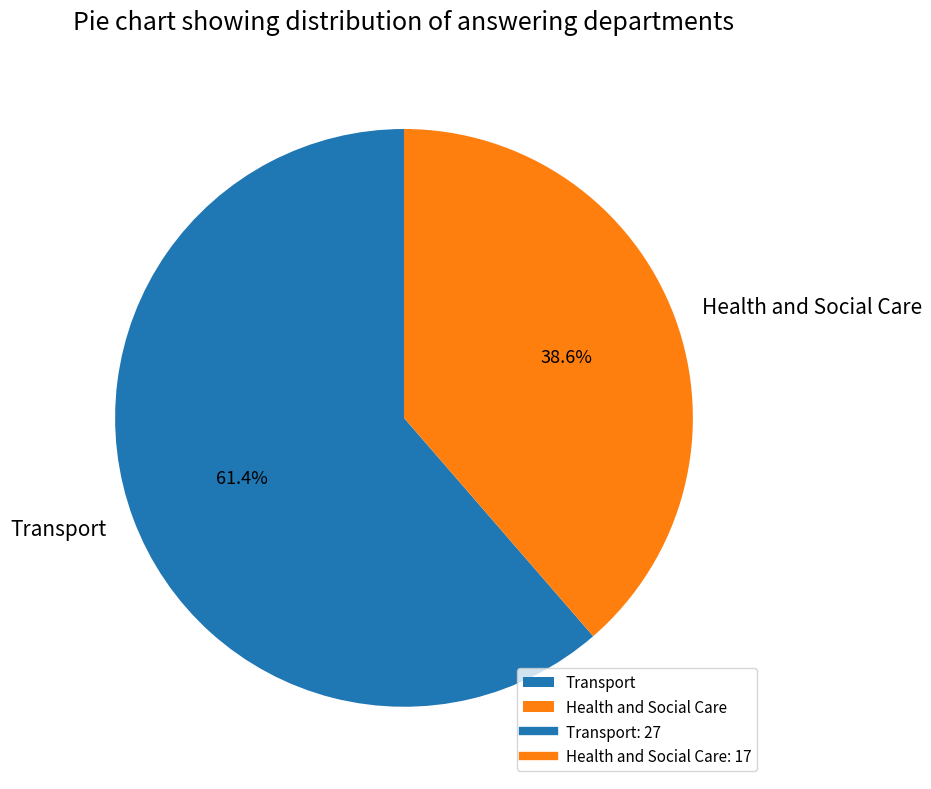

How many segments does this pie chart have?

2